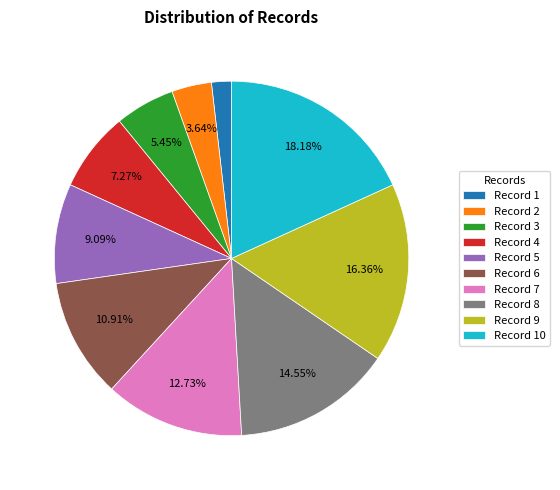

Which has a higher value, Record 7 or Record 9?

Record 9